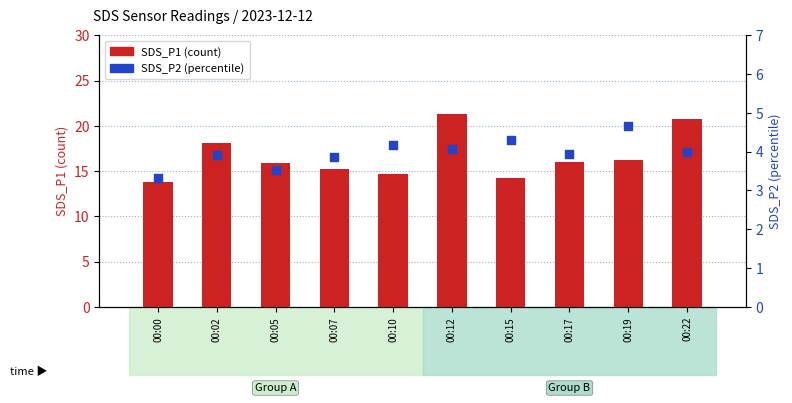

Which series contains the lowest Y value?

SDS_P2 (percentile)